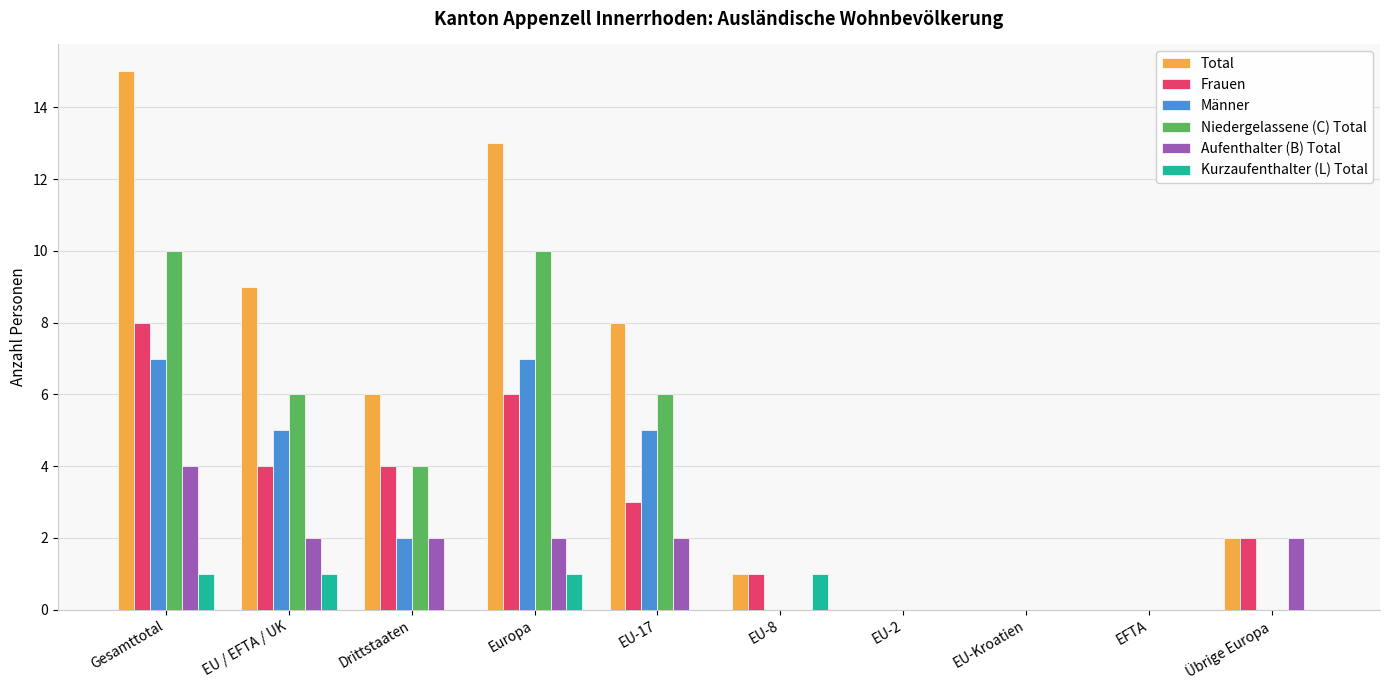

Is the value of Männer at Gesamttotal greater than the value of Total at Europa?

No